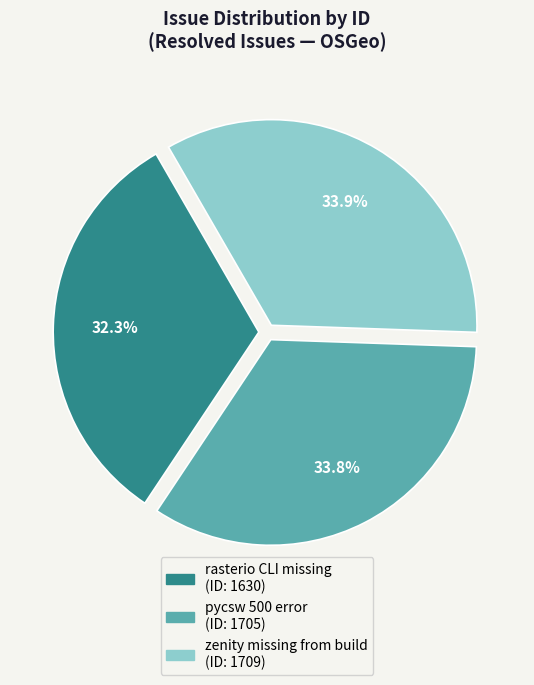

Which category has the smallest portion of the pie?

rasterio CLI missing (ID: 1630)